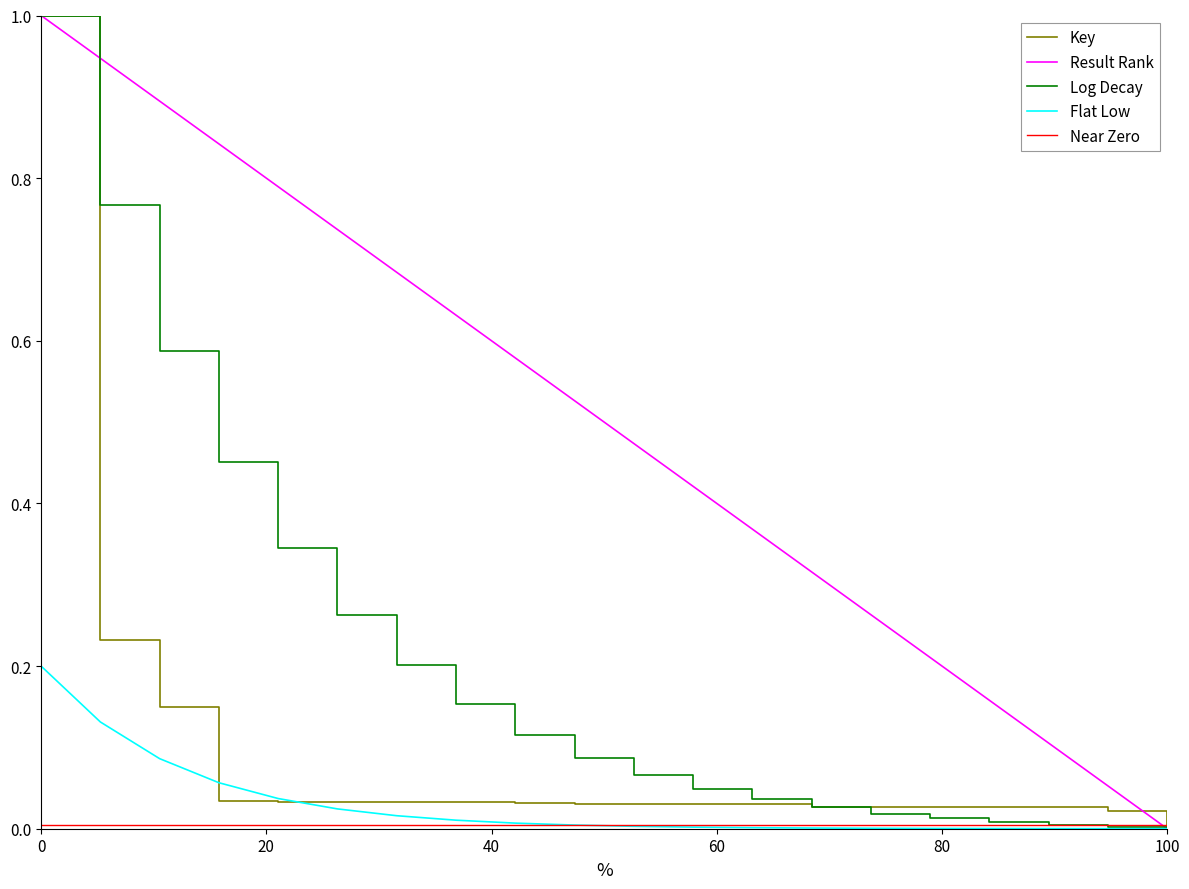

What is the greatest value displayed?

1.0